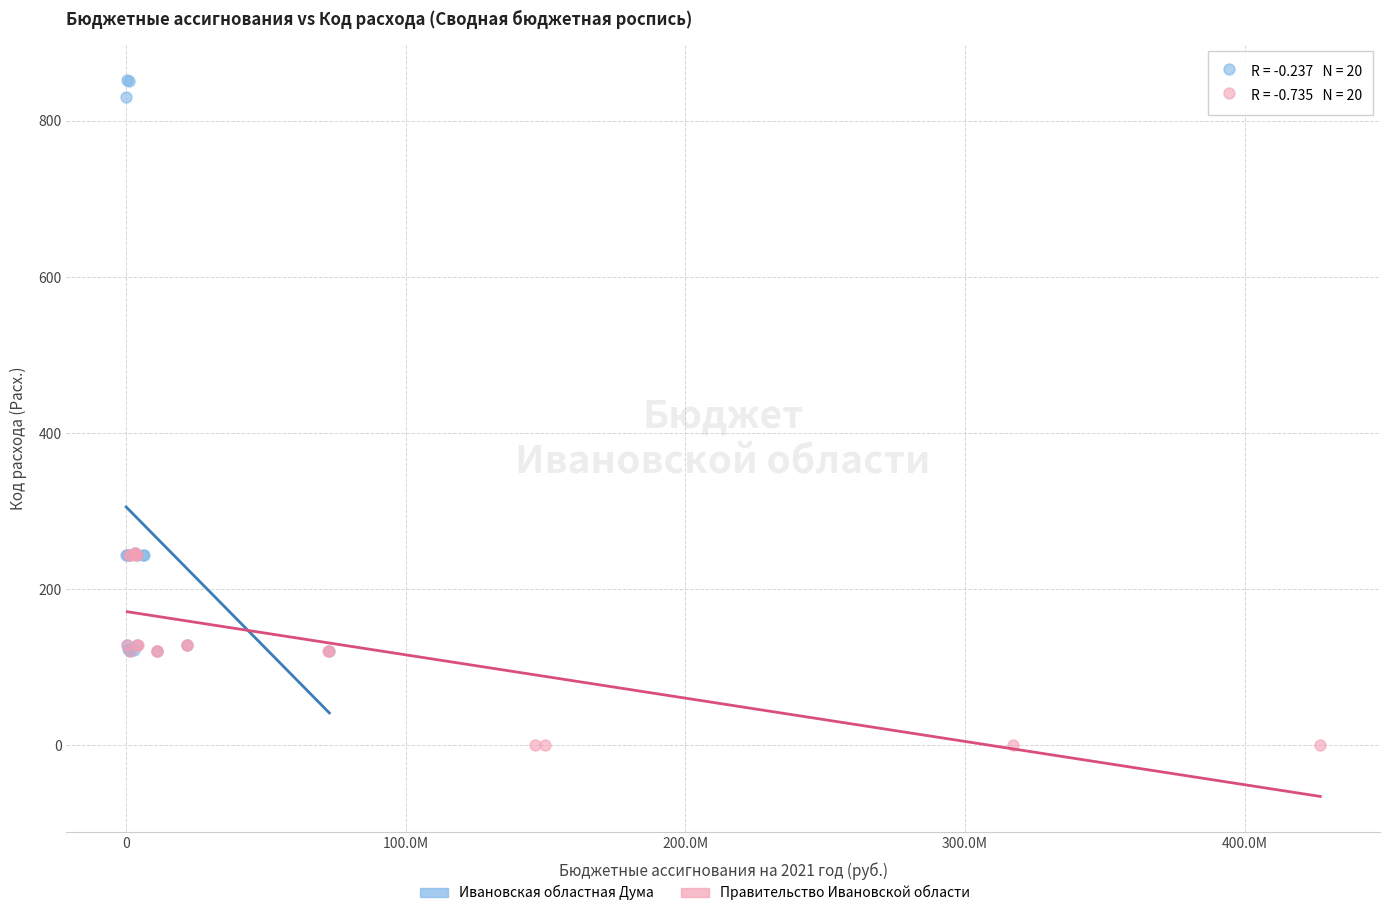

Which series contains the highest Y value?

Ивановская областная Дума